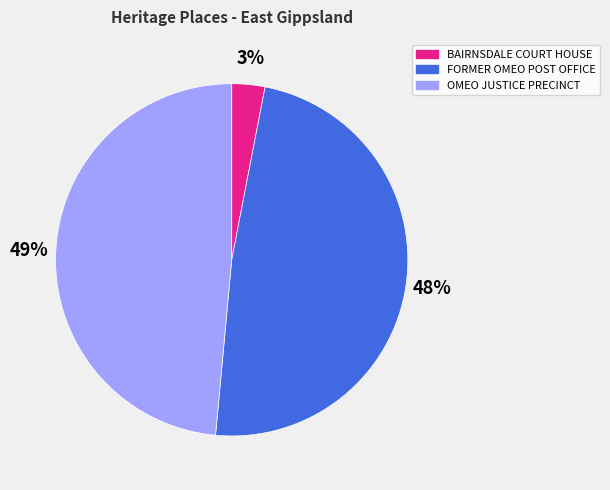

To the nearest percent, what percentage of the pie is BAIRNSDALE COURT HOUSE?

3%